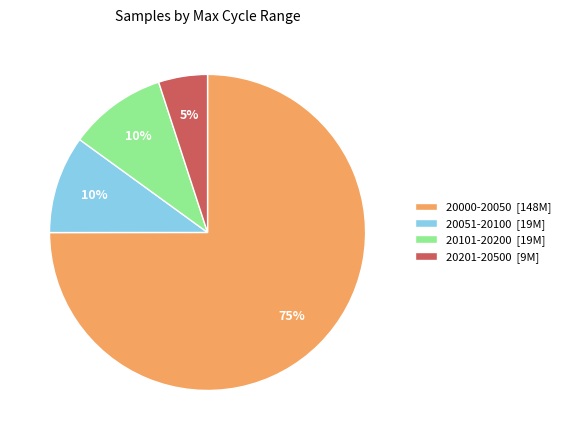

Which slice is the largest?

20000-20050 [148M]